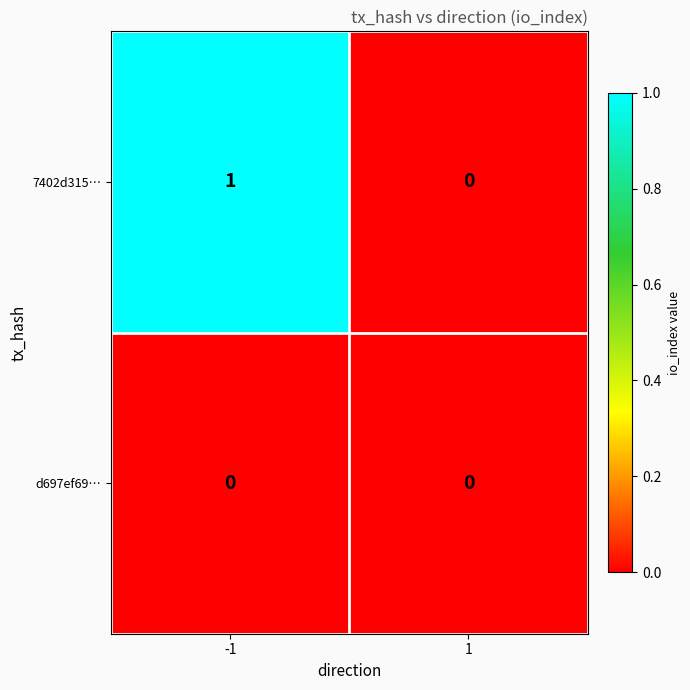

Count the number of categories in the chart.

2